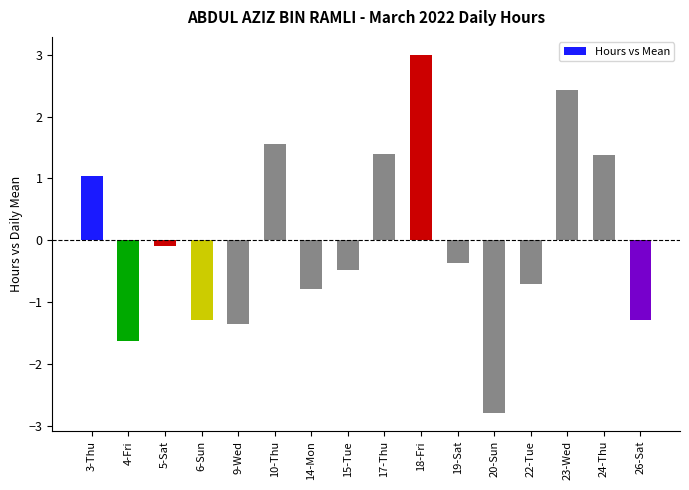

Where is the data nearest to the value 0?

5-Sat